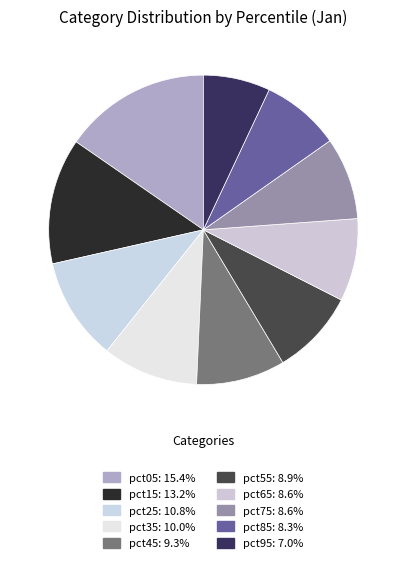

Does any single category account for the majority?

No